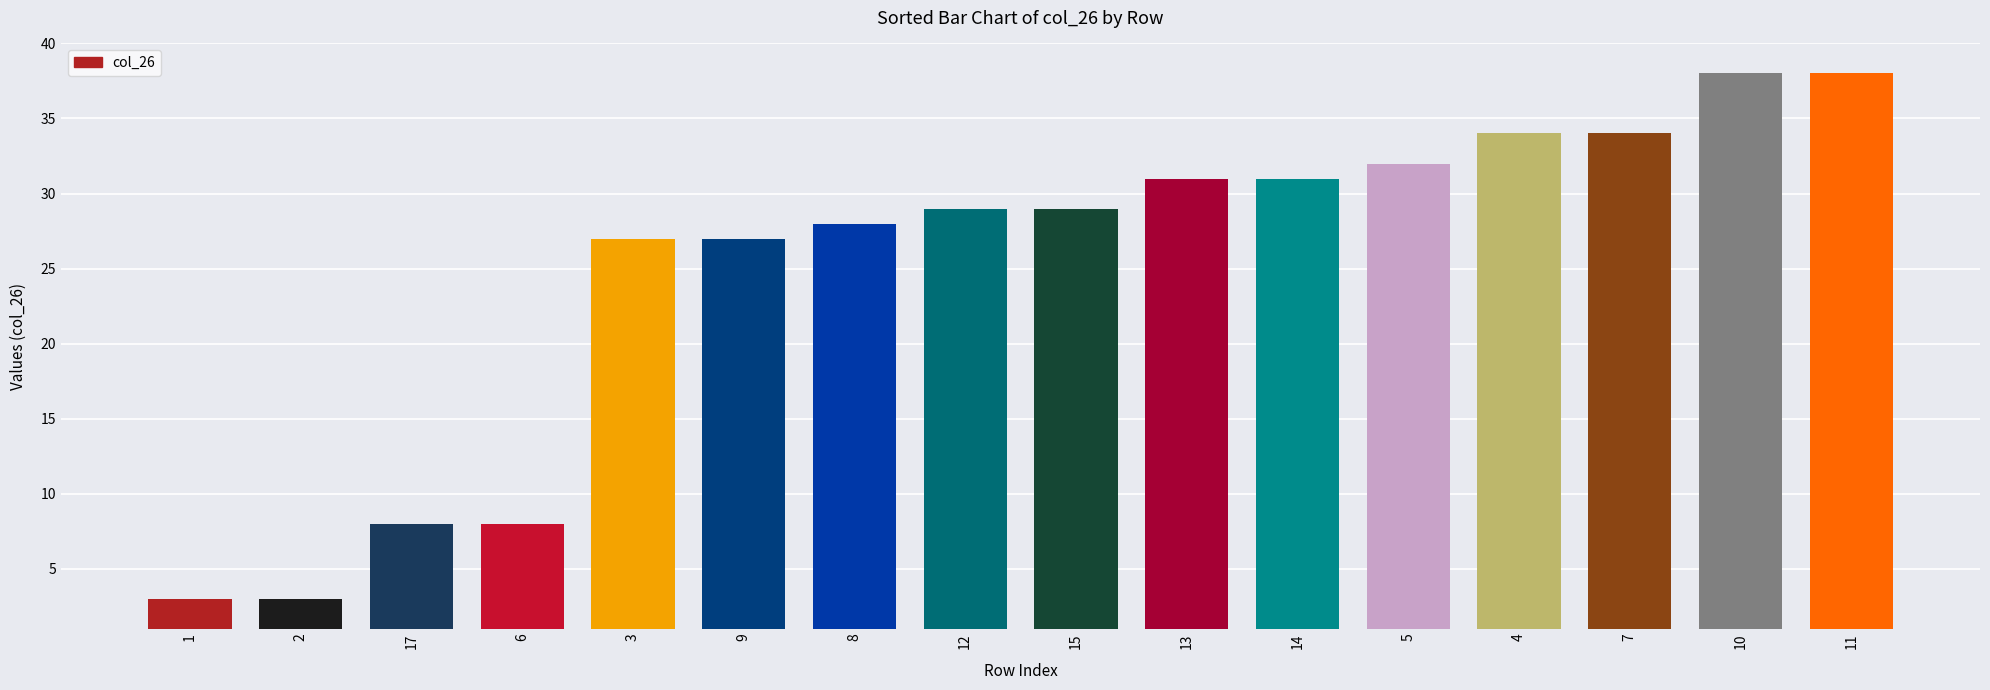

What is the label of the 10th bar from the left?

13